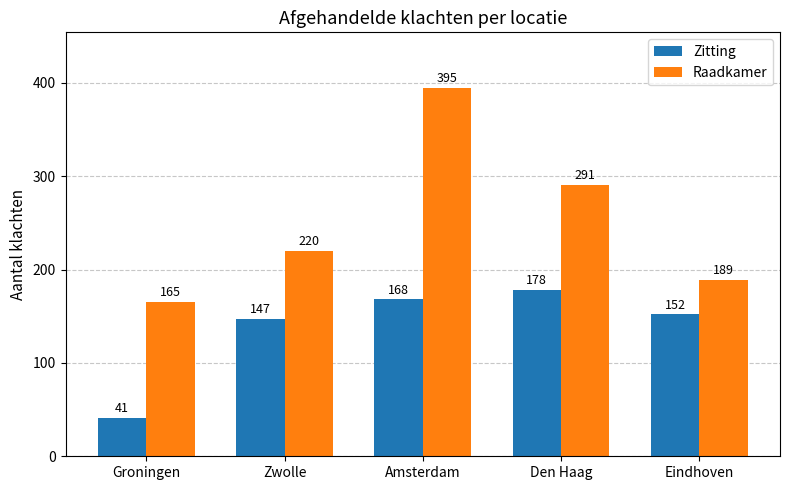

Is the value of Zitting at Amsterdam greater than the value of Raadkamer at Amsterdam?

No